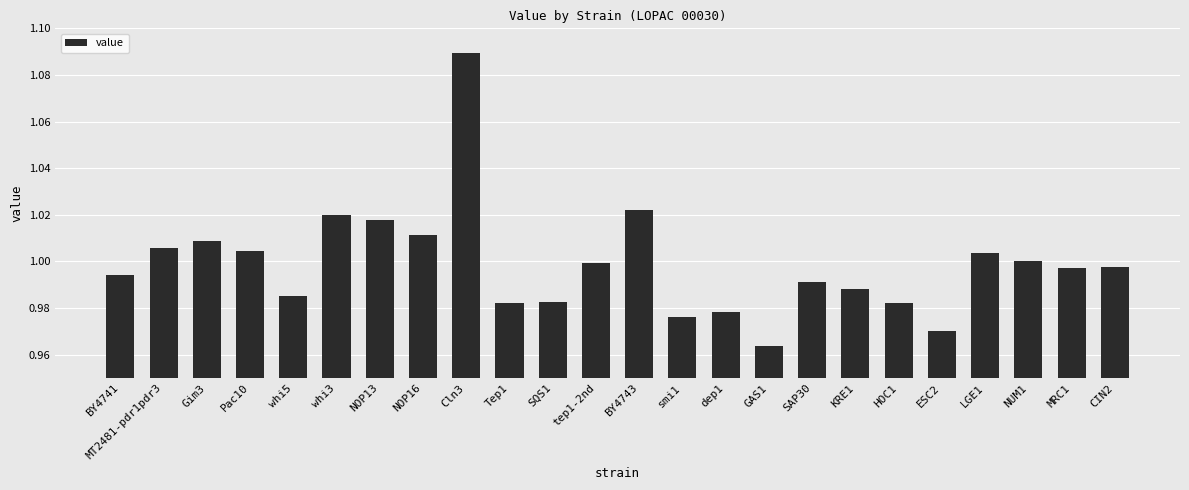

Which category has the lowest value across all series?

GAS1